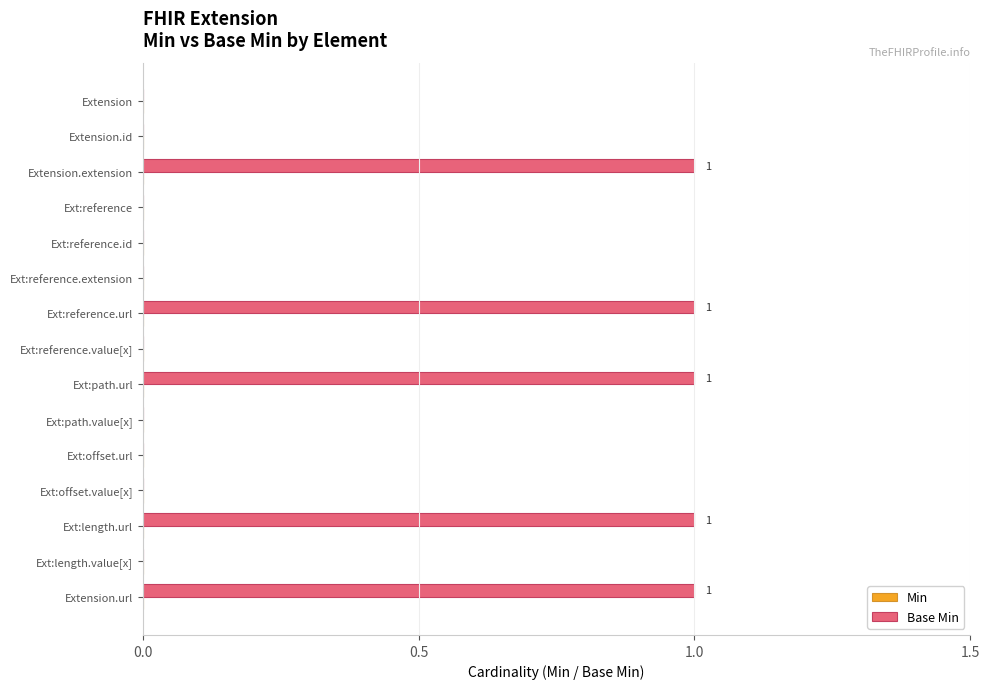

Reading bottom to top, list all the values displayed in this chart.

Extension.url=1	Ext:length.value[x]=0	Ext:length.url=1	Ext:offset.value[x]=0	Ext:offset.url=0	Ext:path.value[x]=0	Ext:path.url=1	Ext:reference.value[x]=0	Ext:reference.url=1	Ext:reference.extension=0	Ext:reference.id=0	Ext:reference=0	Extension.extension=1	Extension.id=0	Extension=0